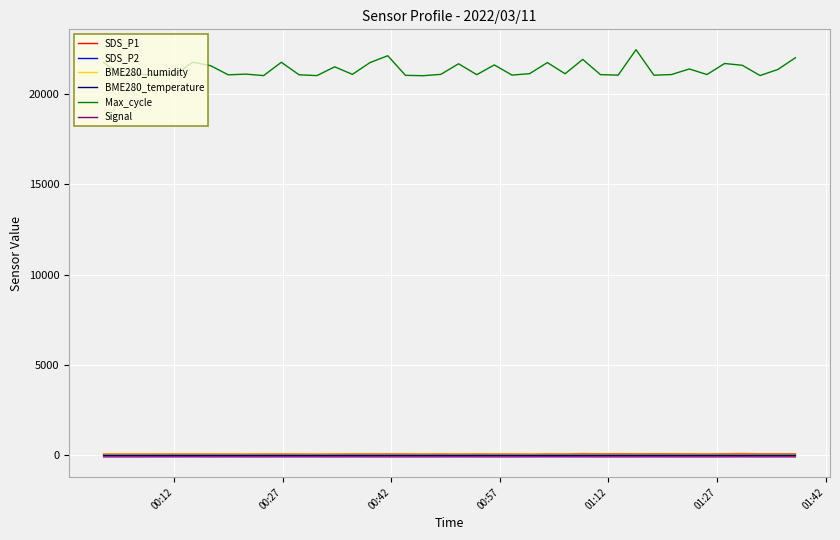

What is the lowest value of the Max_cycle series?

21010.0